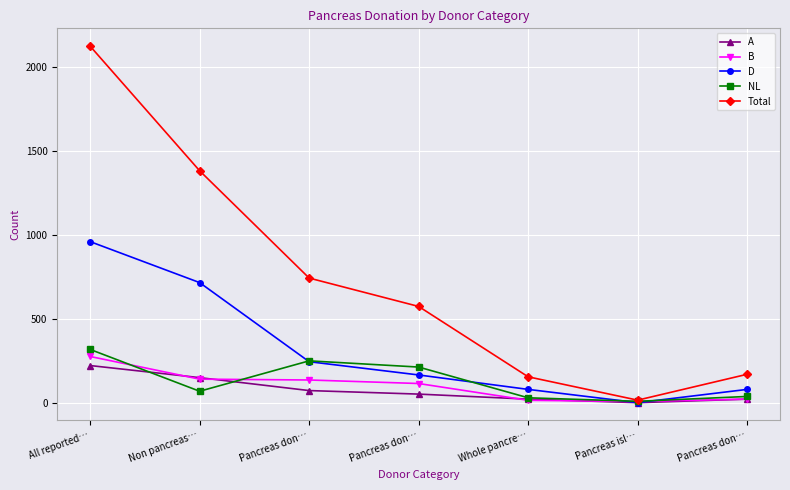

Which category has the highest value across all series?

All reported…